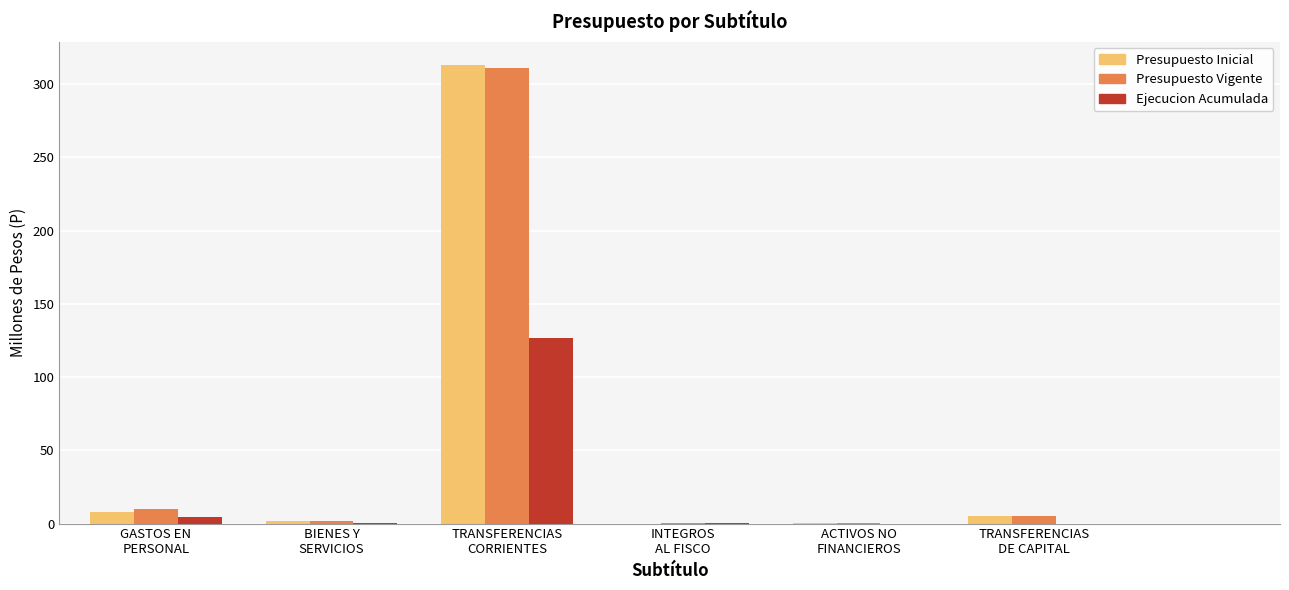

Is the value of Ejecucion Acumulada at BIENES Y
SERVICIOS greater than the value of Presupuesto Inicial at GASTOS EN
PERSONAL?

No